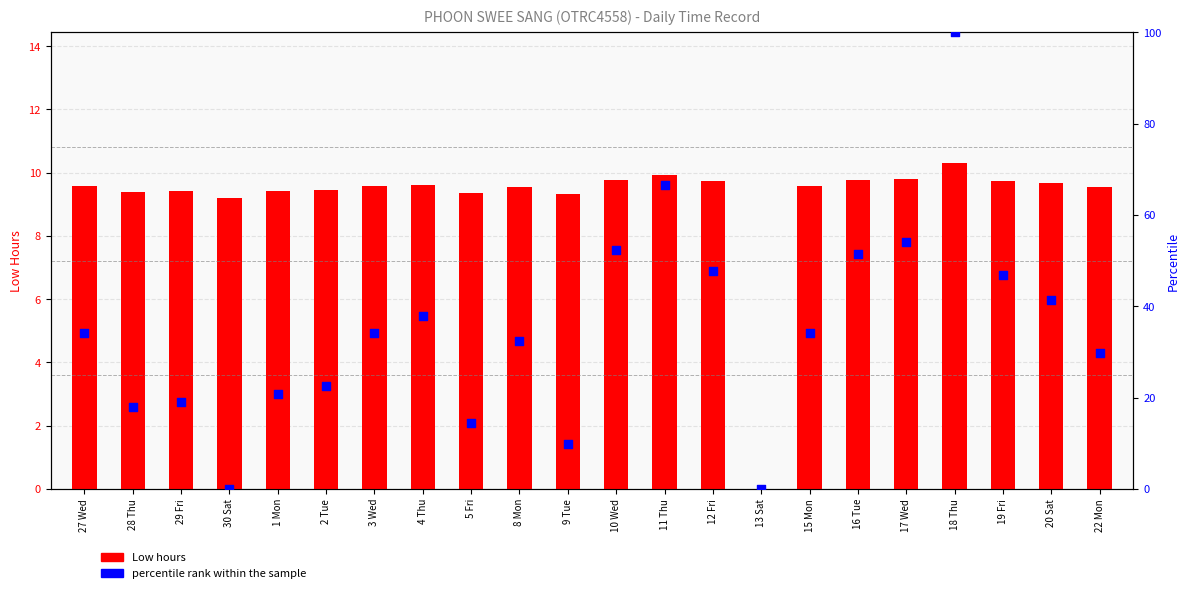

Which series has the largest total across all categories?

percentile rank within the sample